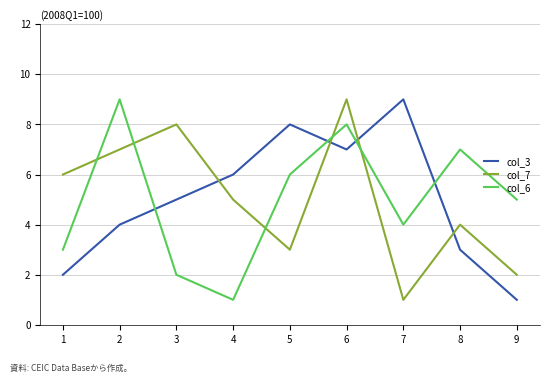

At which category is the sum across all series the highest?

6